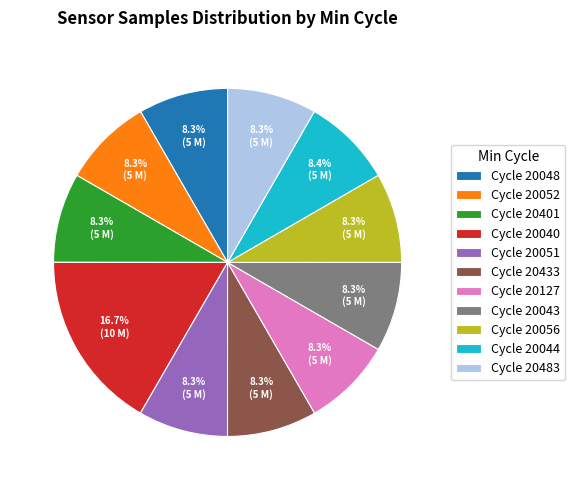

How much of the chart is everything except Cycle 20052?

91.7%